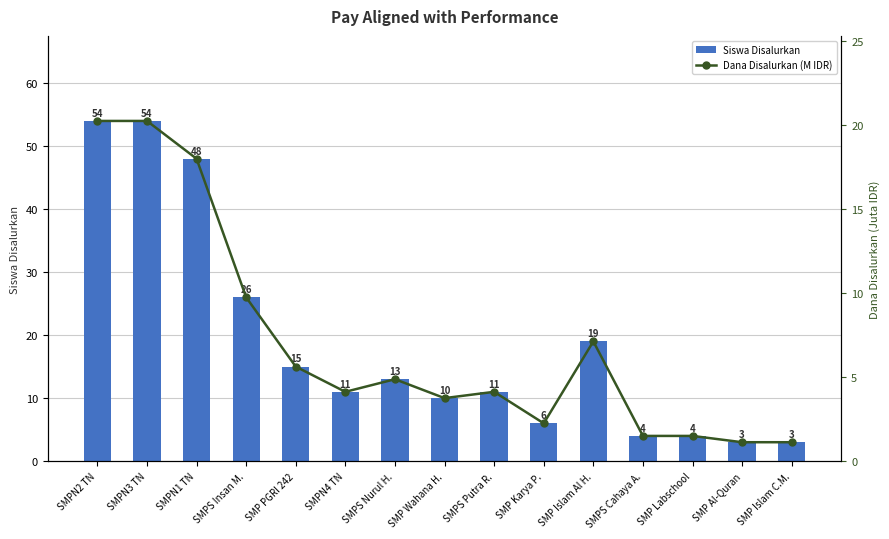

How many series are shown in this chart?

2